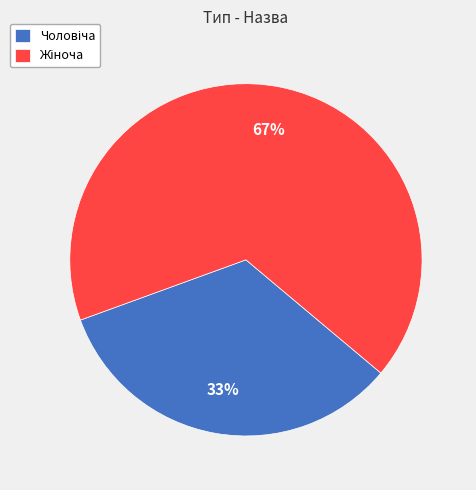

Which category has the biggest portion of the pie?

Жіноча